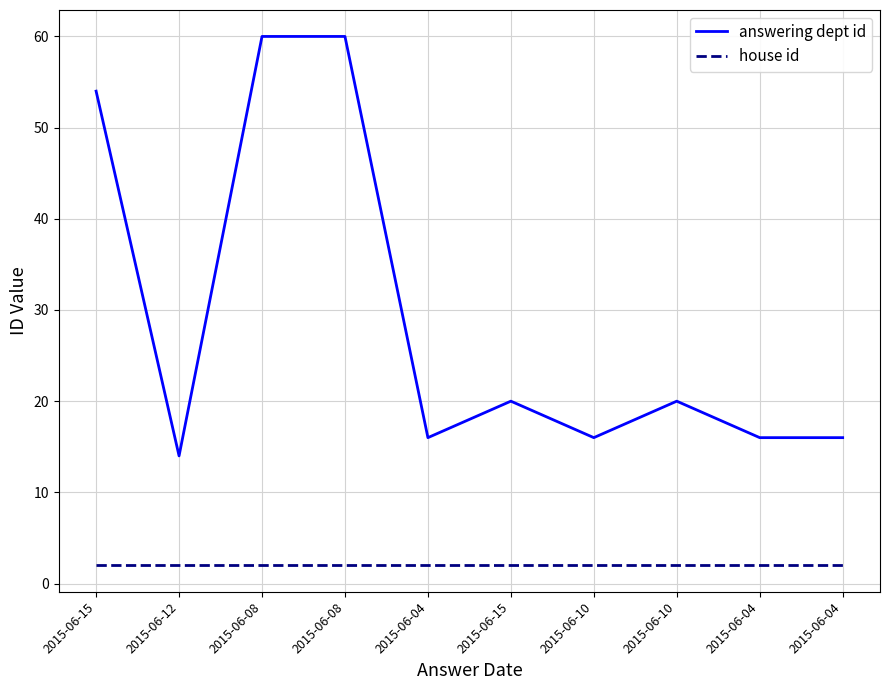

Read the house id value at 2015-06-04.

2